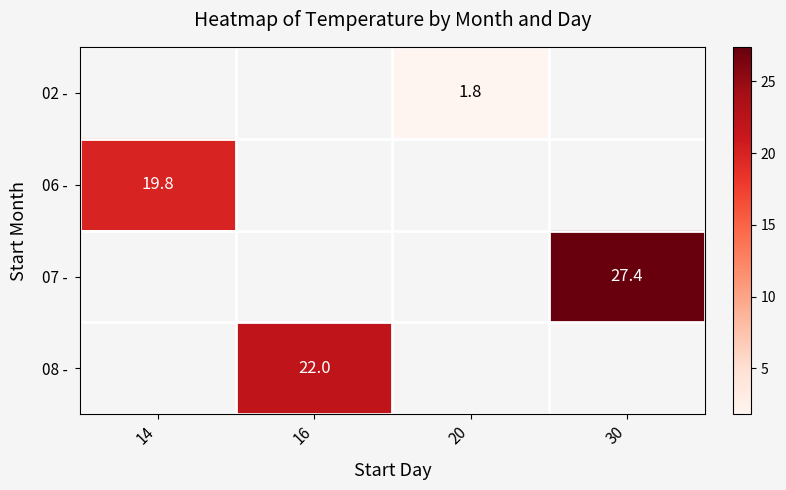

The value of 06 - at 14 is 19.8. True or false?

True